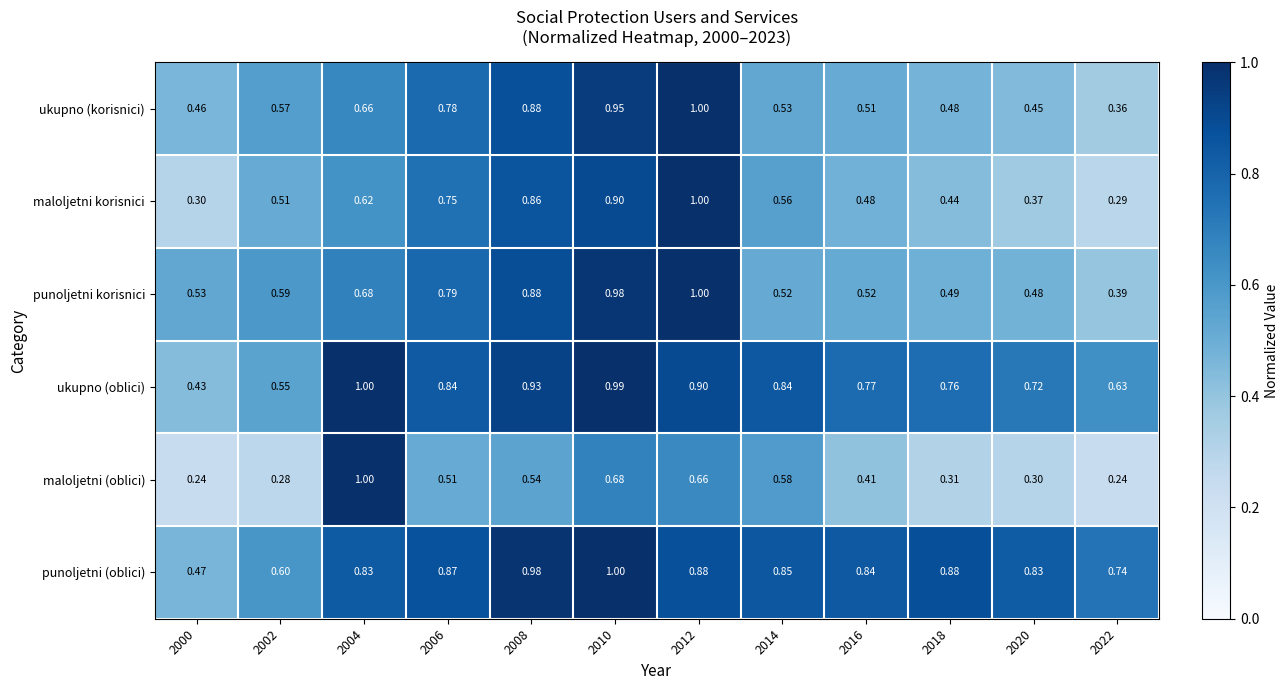

At 2000, list the series in order from smallest to largest.

maloljetni (oblici), maloljetni korisnici, ukupno (oblici), ukupno (korisnici), punoljetni (oblici), punoljetni korisnici